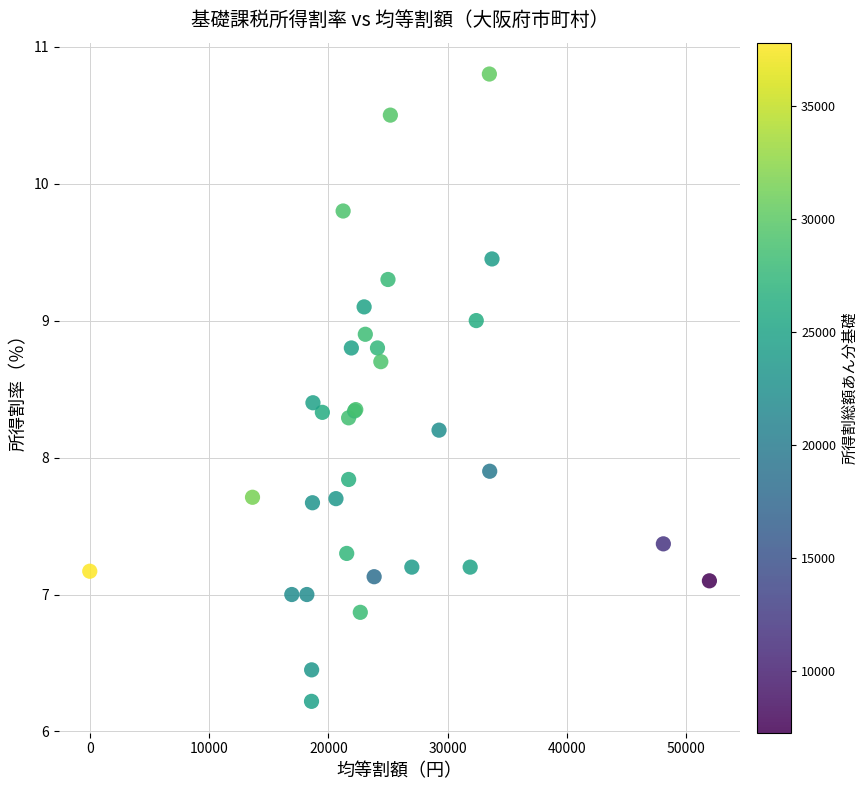

What Y value in the scatter plot is closest to 8?

7.9